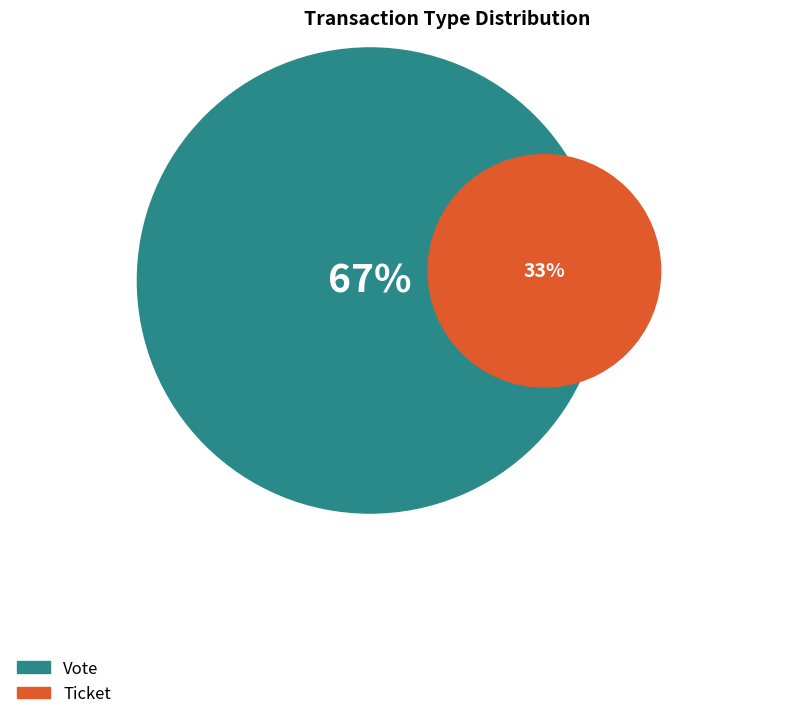

Which slice is the largest?

Vote